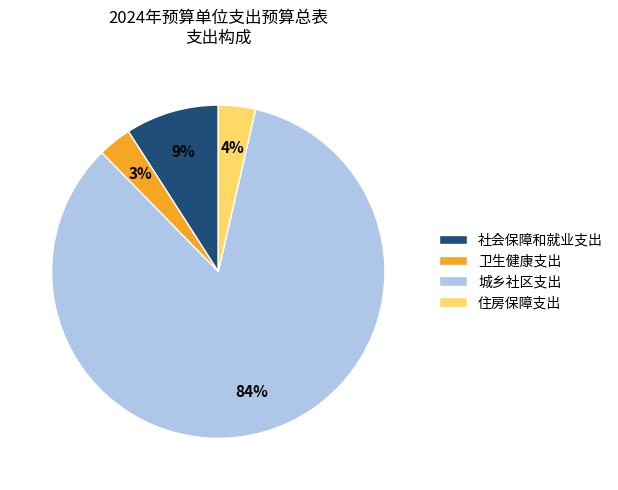

Between 城乡社区支出 and 卫生健康支出, which is larger?

城乡社区支出